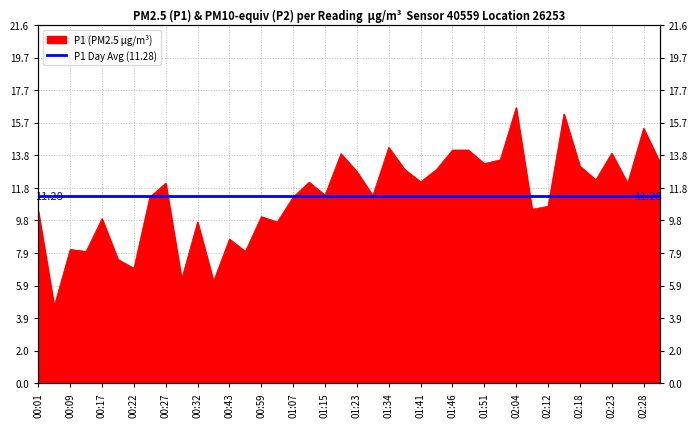

What is the label of the 15th point from the left?

00:59